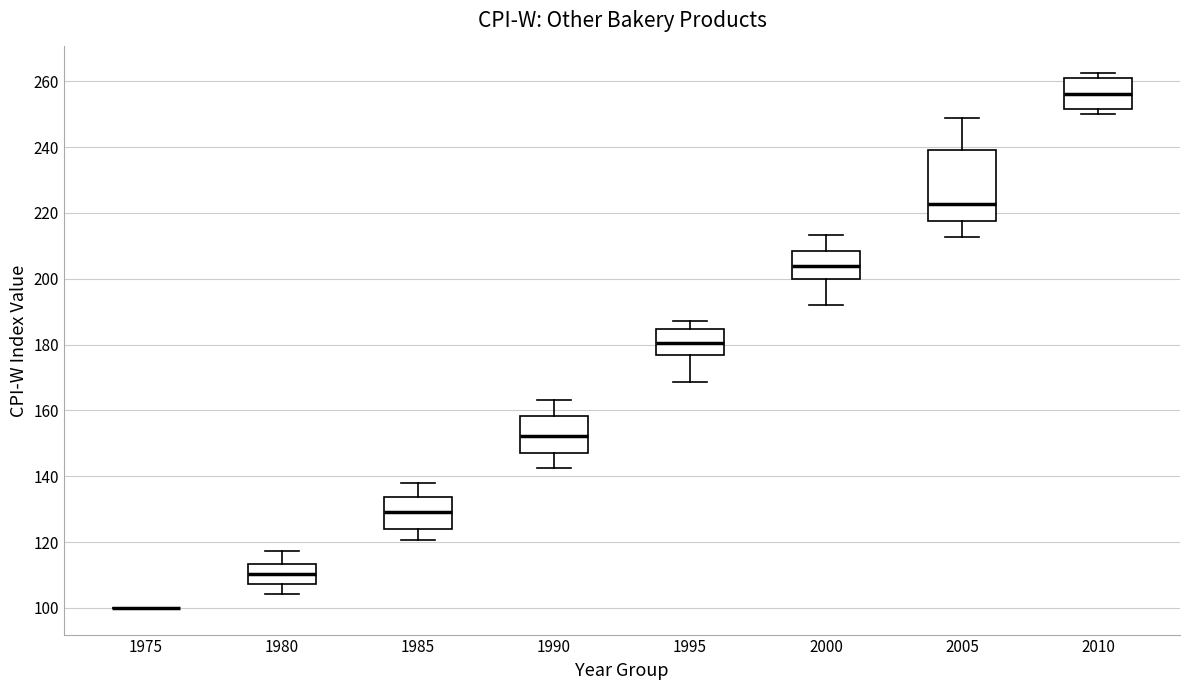

Which box is the tallest, from its lower edge to its upper edge?

2005